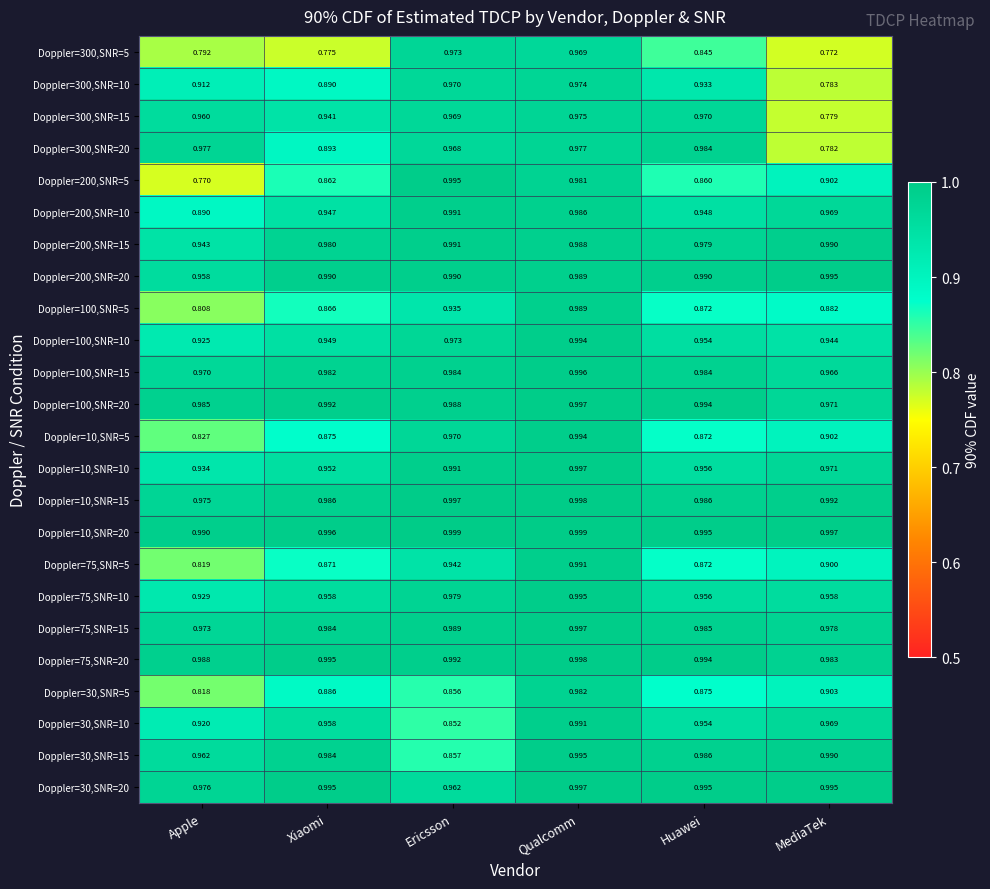

At which category does the chart reach its minimum across all series?

Apple